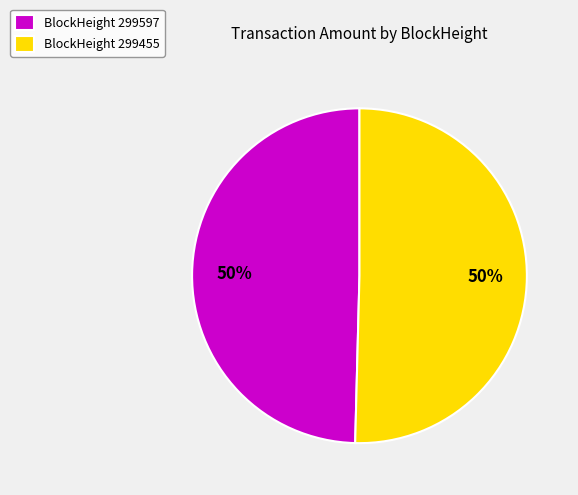

To the nearest percent, what is the average slice percentage?

50%